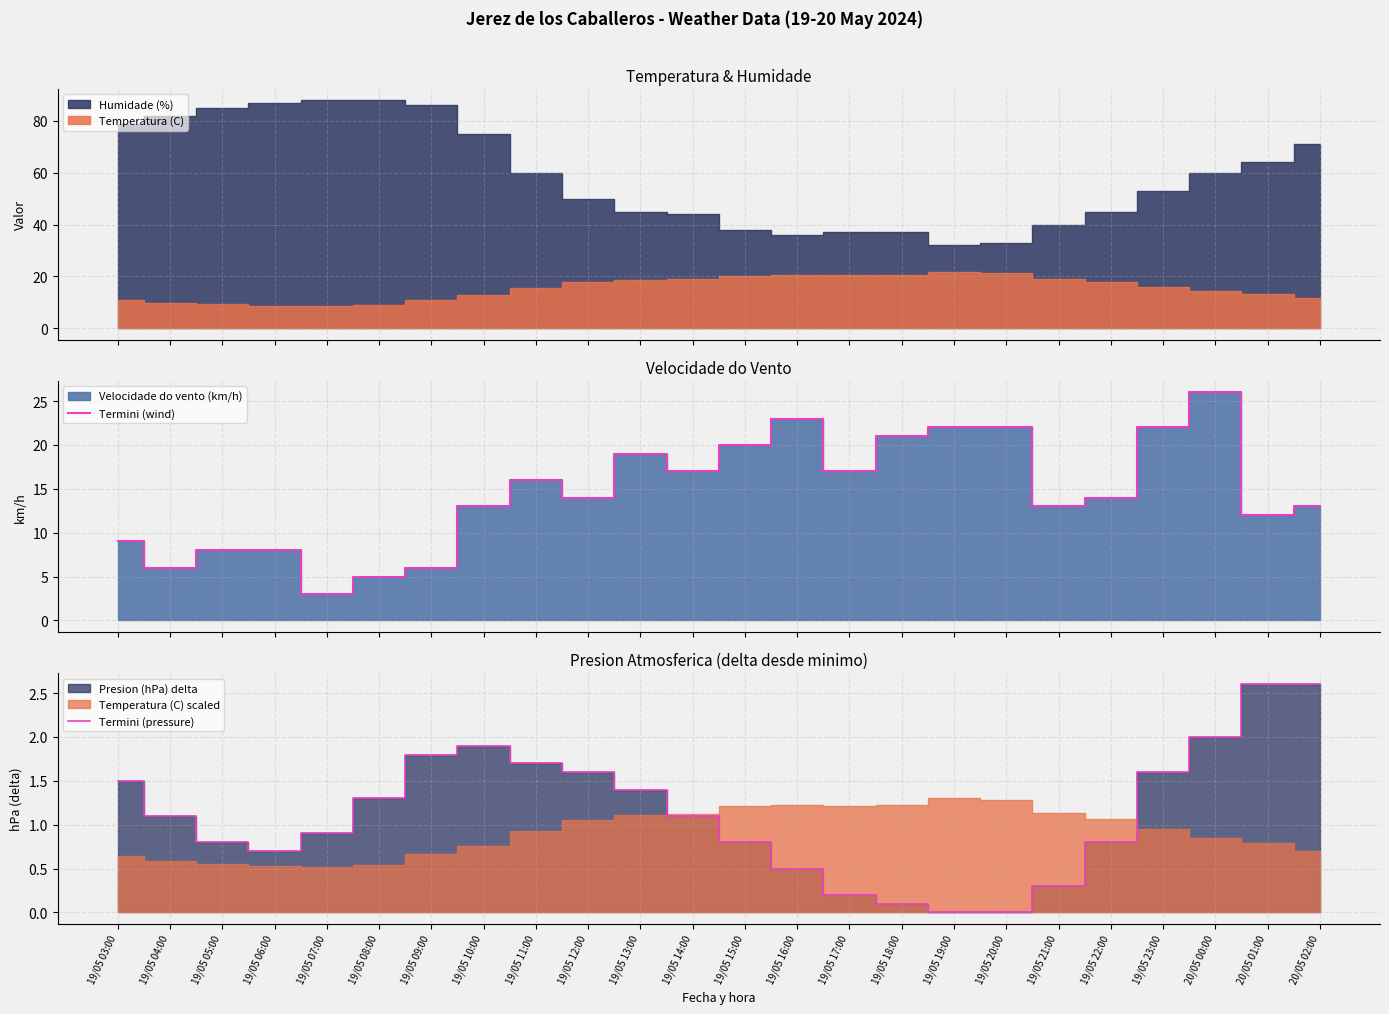

At which label does Termini (wind) first exceed 14?

19/05 11:00